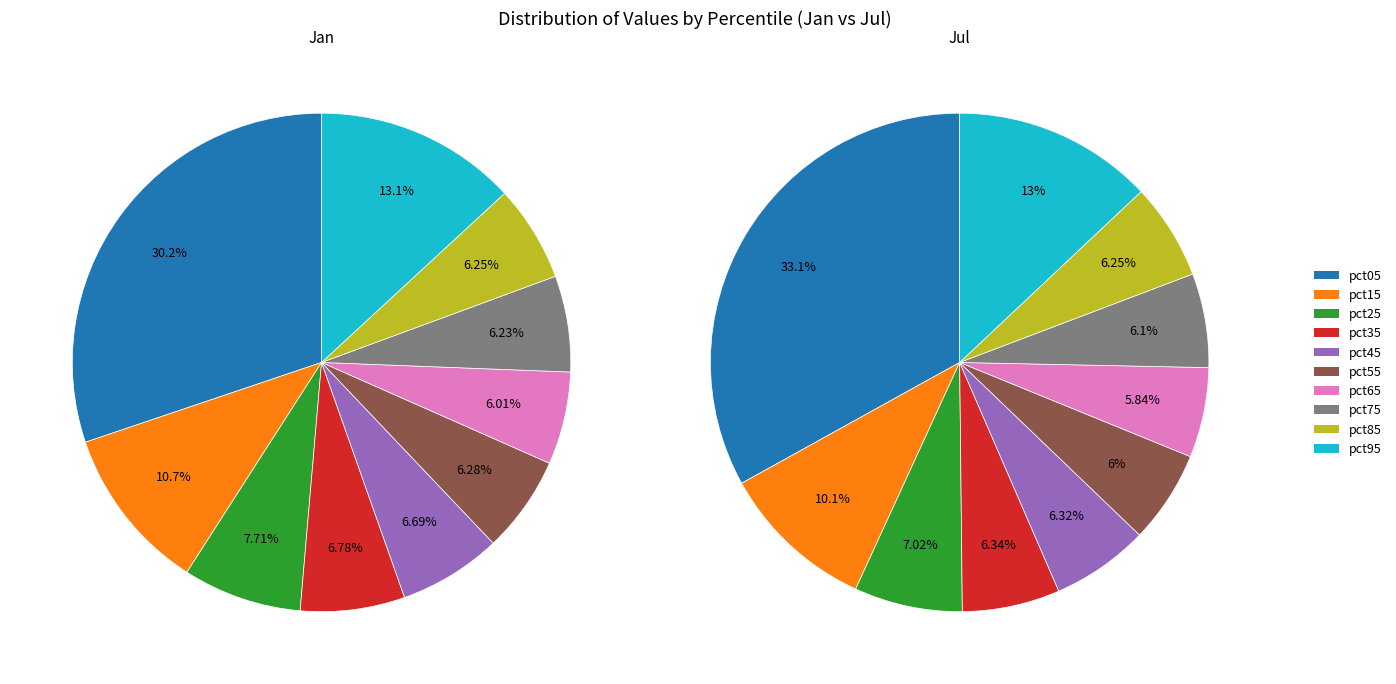

The pct05 slice represents 33% of the pie. True or false?

True